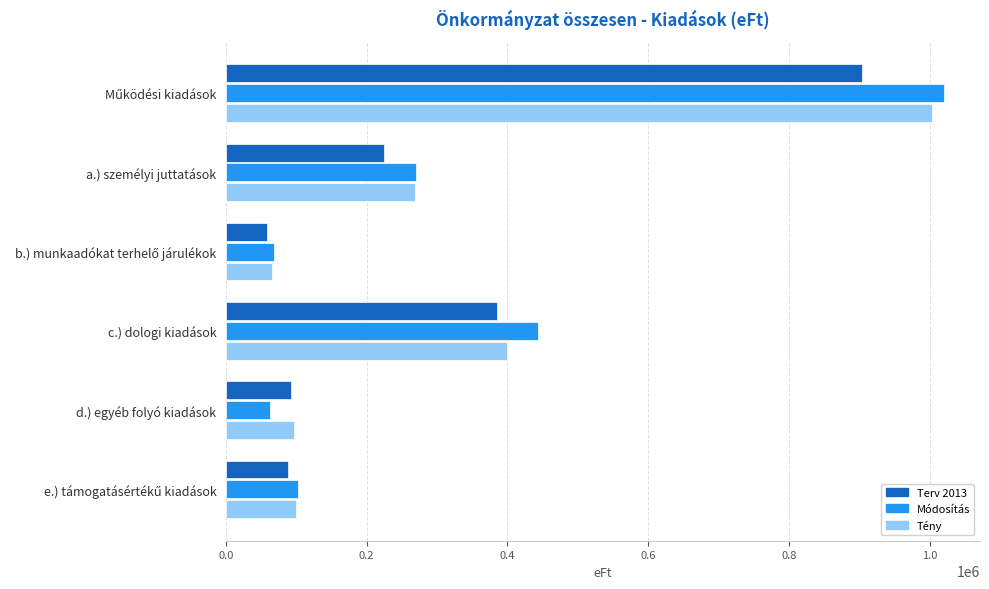

What is the sum of all Módosítás values?

1965786